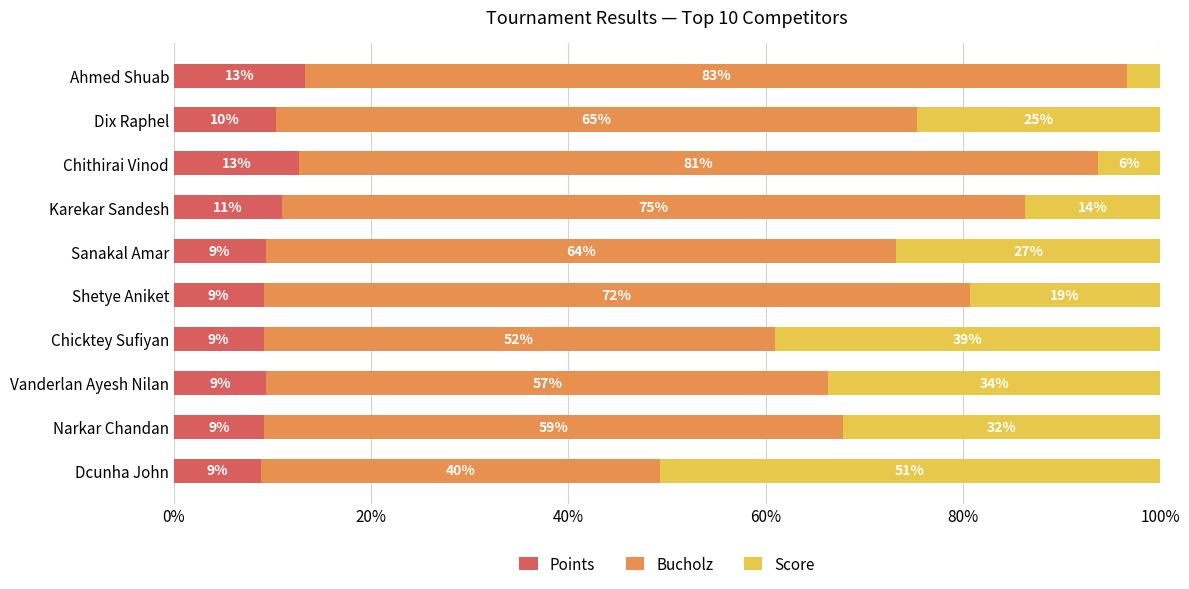

What is the value of the Bucholz bar at the 2nd from the left?

58.7